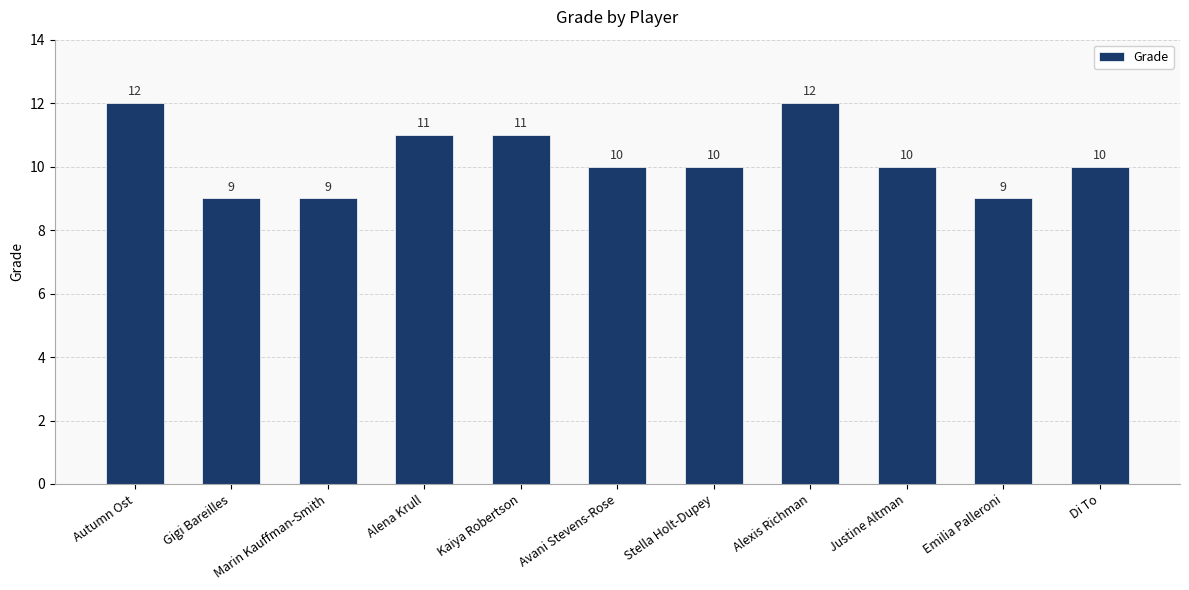

What is the sum of the values at Autumn Ost and Justine Altman?

22